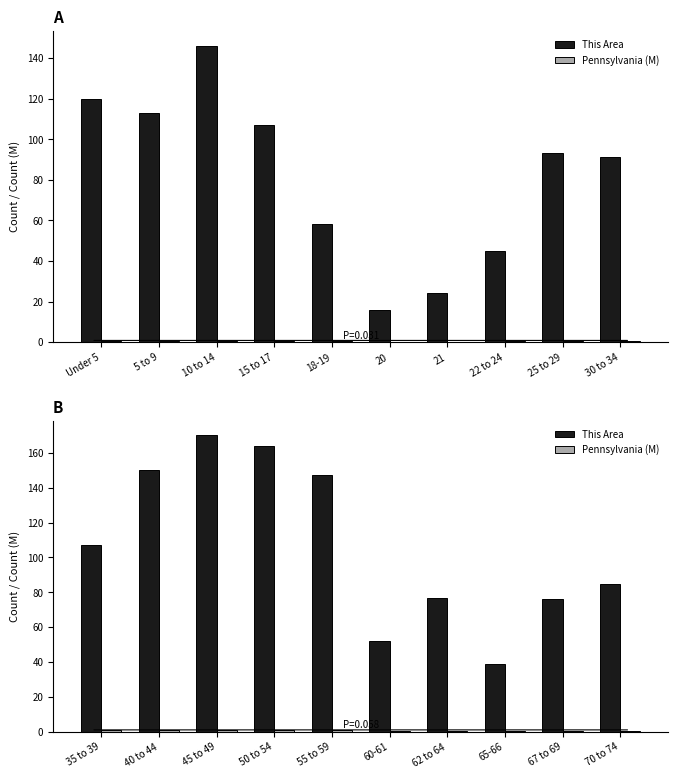

Which series has the largest total across all categories?

This Area